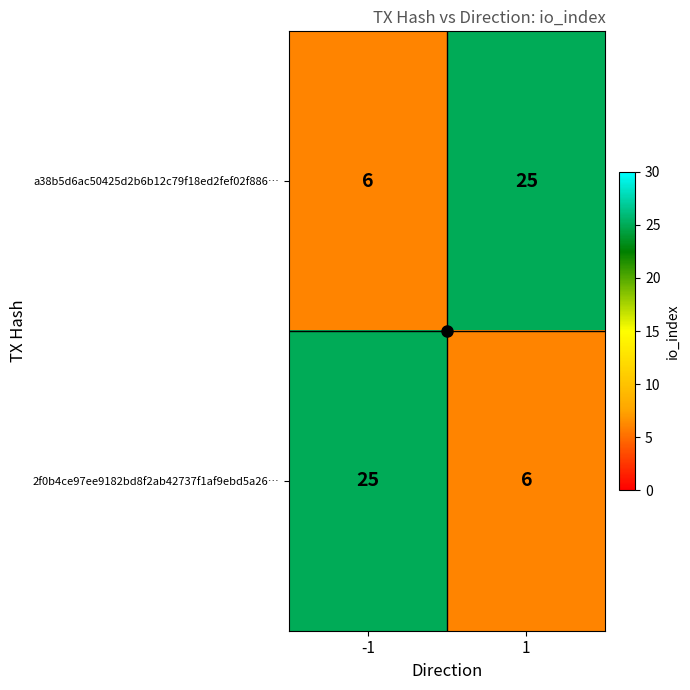

Rank the categories by a38b5d6ac50425d2b6b12c79f18ed2fef02f886… value from highest to lowest.

1, -1